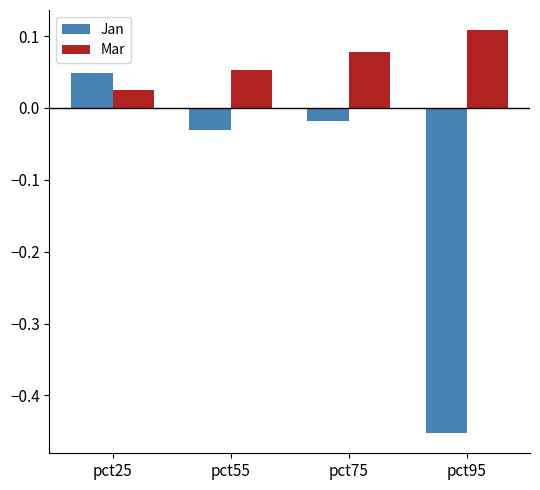

List the labels in order of Mar value, largest first.

pct95, pct75, pct55, pct25